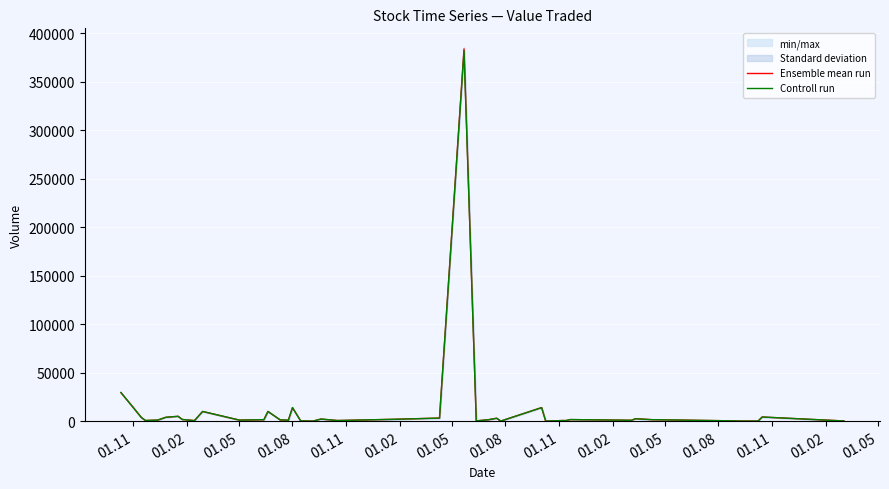

What is the highest value of the Ensemble mean run series?

383636.5